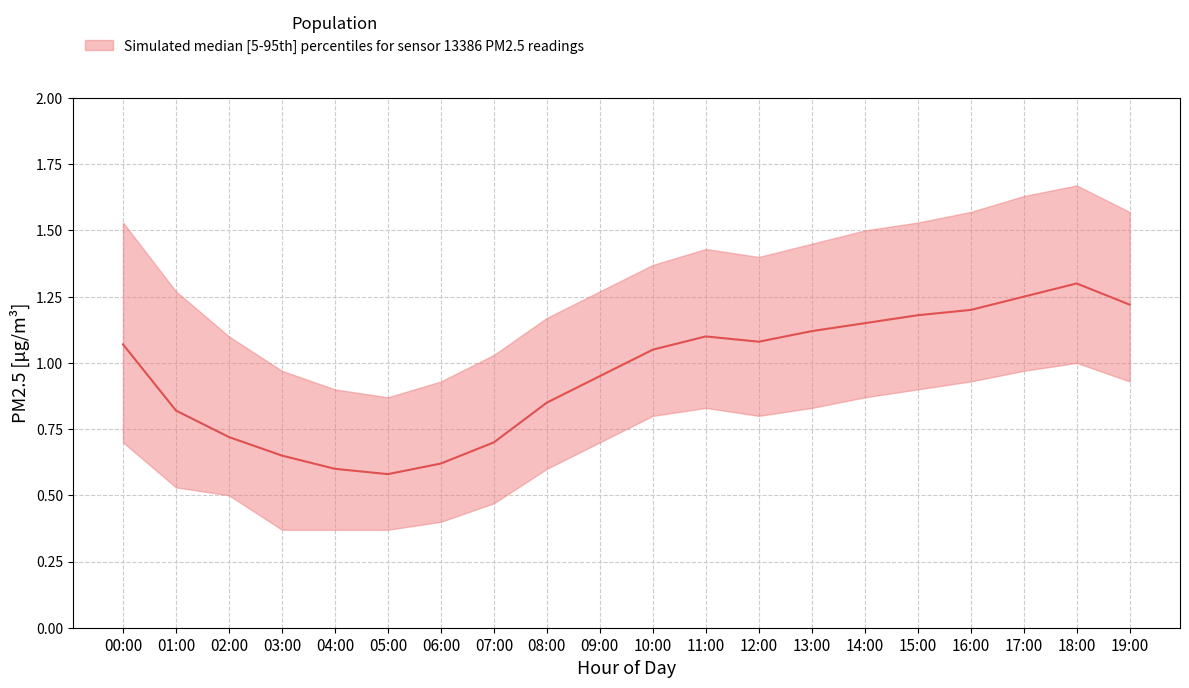

Where is the first local minimum for P1_lower?

12:00